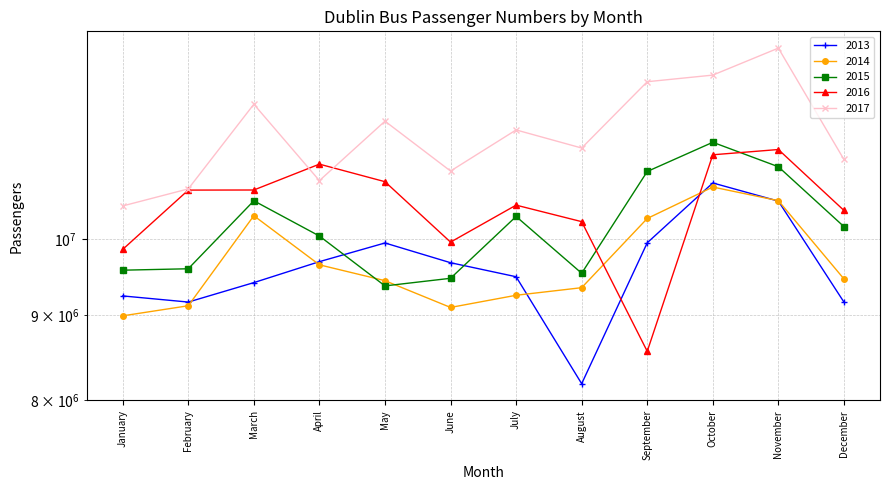

Reading right to left, list all the values displayed in this chart.

2013: December=9163955.0	November=10538516.0	October=10806861.0	September=9947848.0	August=8184995.0	July=9491128.0	June=9677183.0	May=9945249.0	April=9691480.0	March=9414331.0	February=9164152.0	January=9242355.0
2014: December=9462591.0	November=10545021.0	October=10746115.0	September=10288409.0	August=9348448.0	July=9250780.0	June=9096253.0	May=9439479.0	April=9648830.0	March=10327497.0	February=9117393.0	January=8991175.0
2015: December=10172946.0	November=11052013.0	October=11432628.0	September=10979884.0	August=9537133.0	July=10317027.0	June=9470674.0	May=9371545.0	April=10041339.0	March=10543380.0	February=9596458.0	January=9577528.0
2016: December=10403921.9	November=11318902.3	October=11236567.1	September=8559908.6	August=10243169.4	July=10480108.6	June=9957219.6	May=10825747.1	April=11091977.3	March=10701987.4	February=10700553.4	January=9857290.7
2017: December=11163861.0	November=13024610.0	October=12546921.0	September=12432529.0	August=11342248.0	July=11629833.0	June=10986482.0	May=11771832.0	April=10841832.0	March=12051139.0	February=10718425.0	January=10468427.0